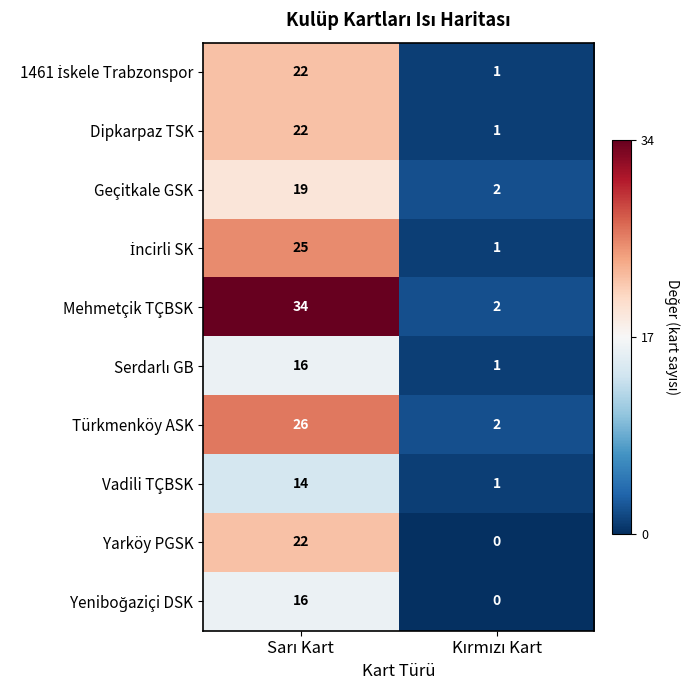

Which series has the largest range (max minus min)?

Mehmetçik TÇBSK